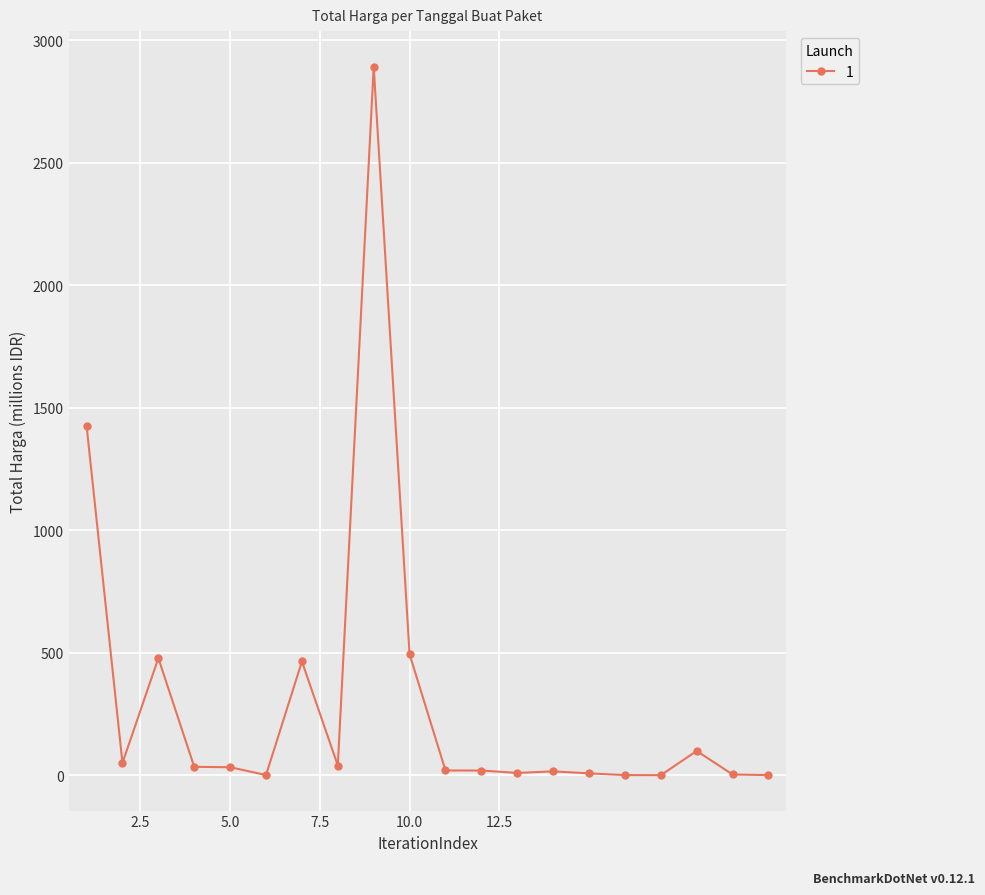

What is the average value?

304.1